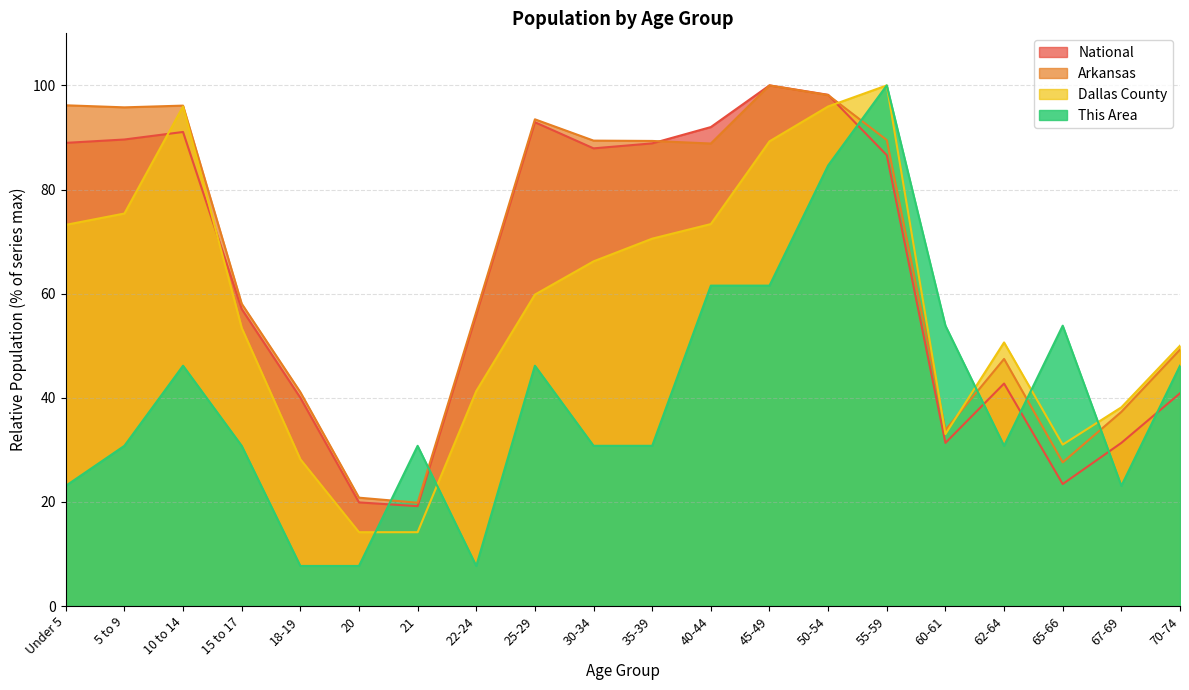

How many values in the This Area series are below 30?

5